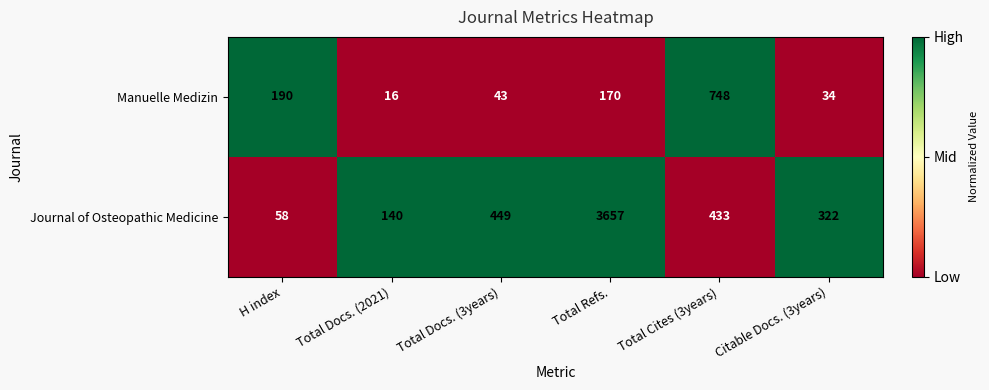

The value of Journal of Osteopathic Medicine at H index is 58. True or false?

True